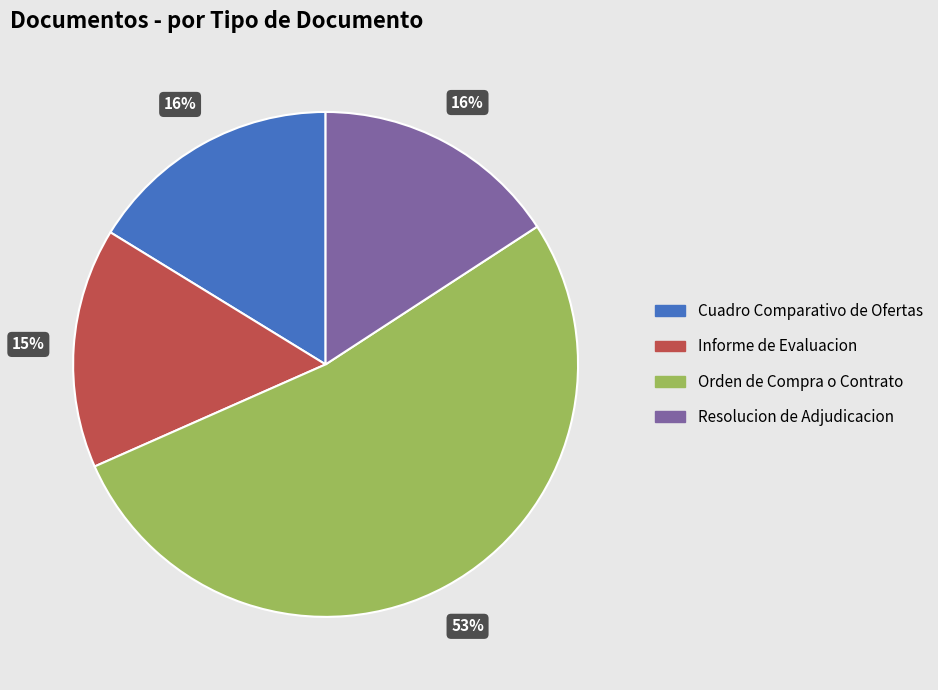

Approximately how many times larger is the value at Informe de Evaluacion compared to Cuadro Comparativo de Ofertas?

0.9